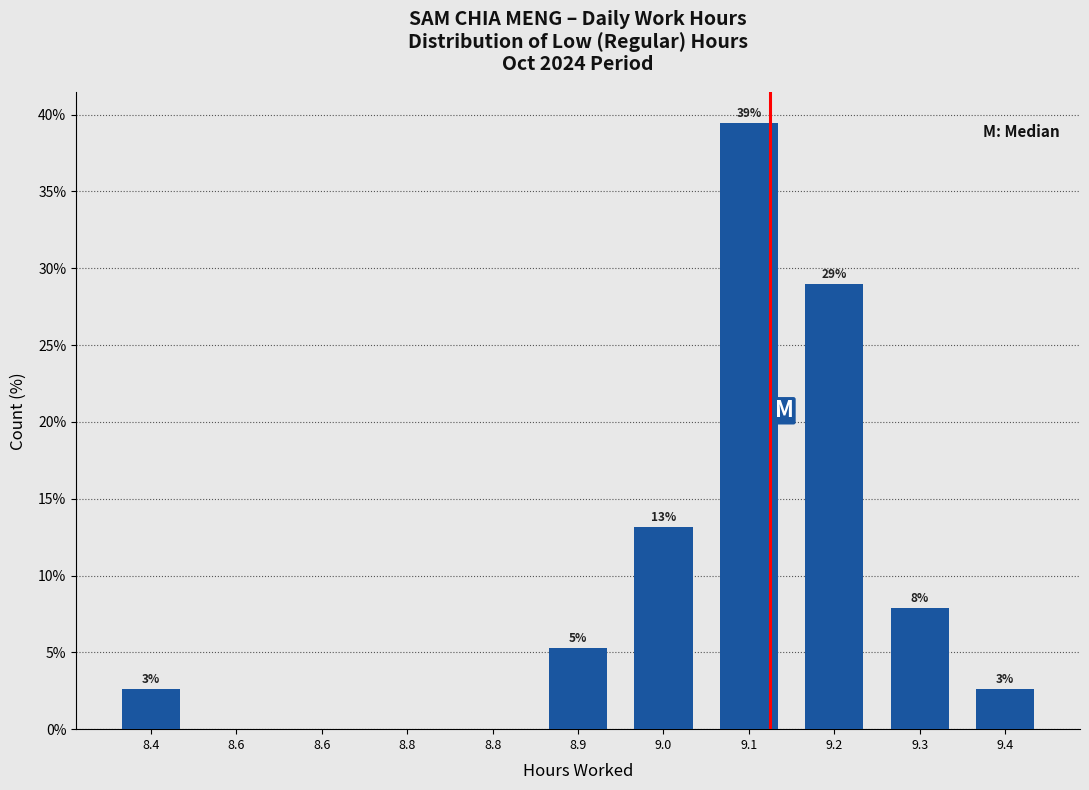

Are the bars horizontal?

No